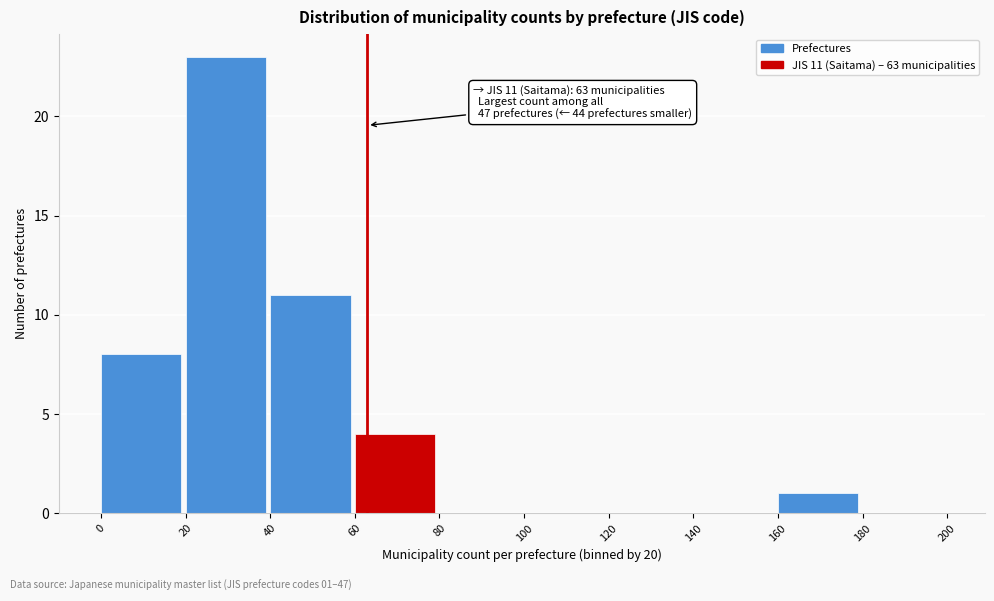

Which range on the x-axis has the tallest bar?

20 to 40